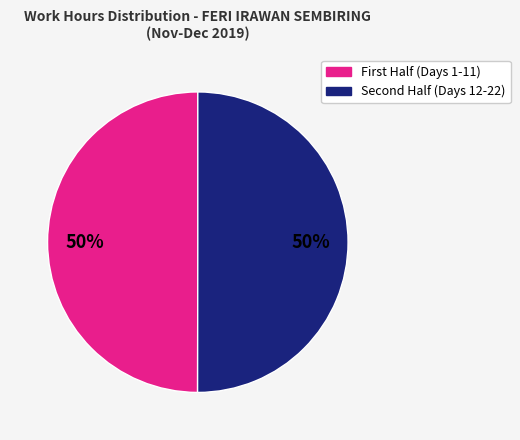

To the nearest percent, what is the average slice percentage?

50%